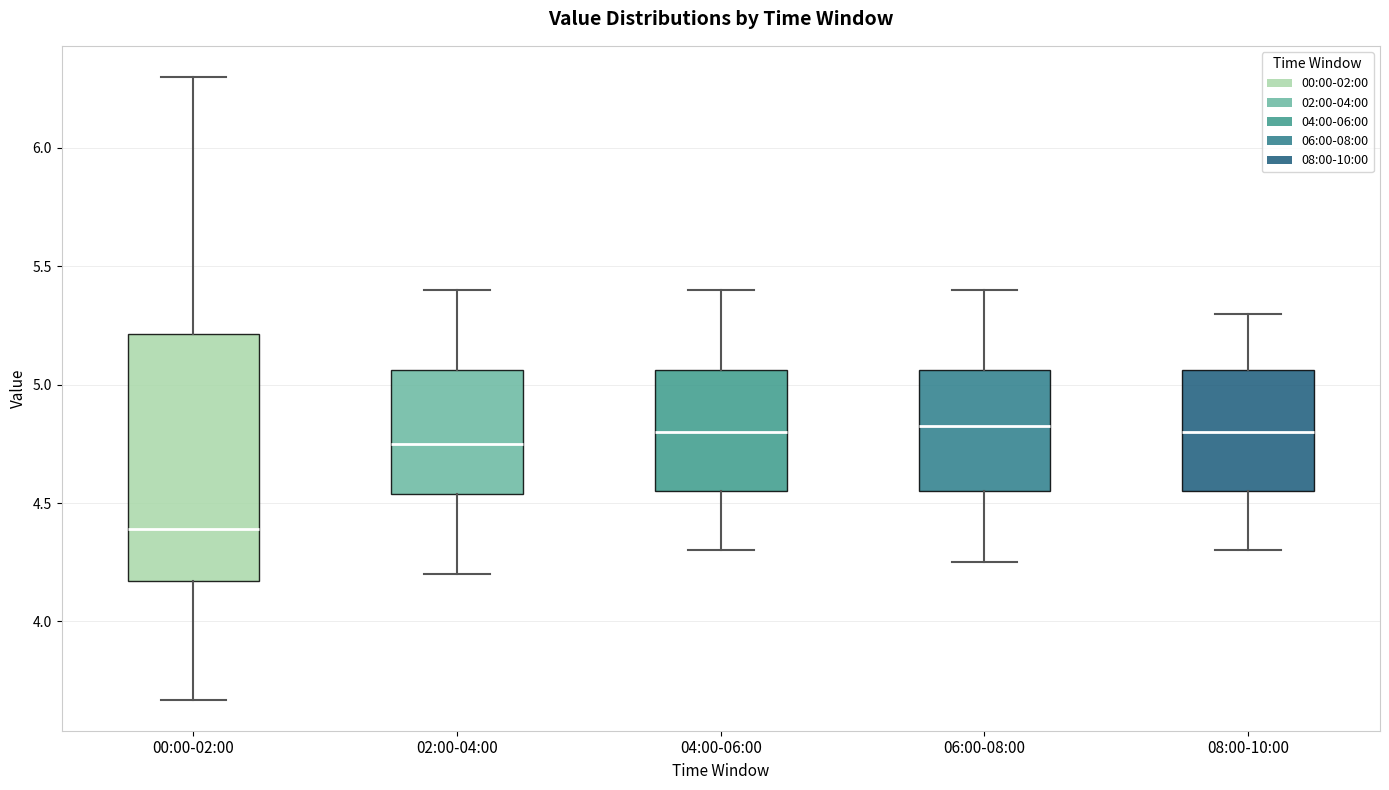

Which box is the tallest, from its lower edge to its upper edge?

00:00-02:00